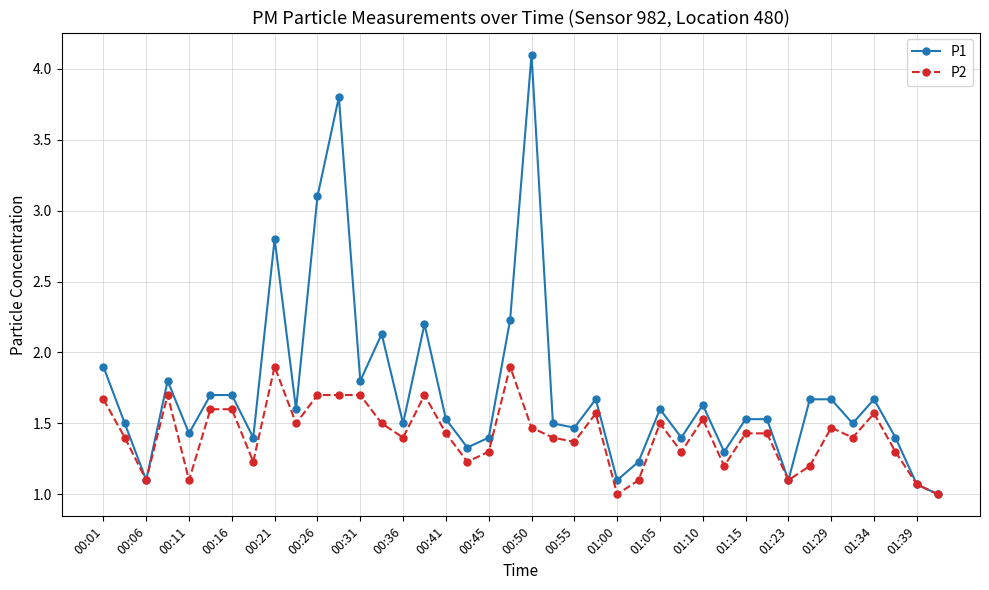

List the series in order of their overall mean, highest first.

P1, P2